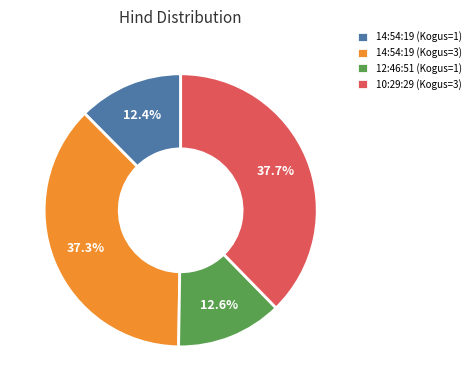

Does 12:46:51 (Kogus=1) account for over 50% of the chart?

No